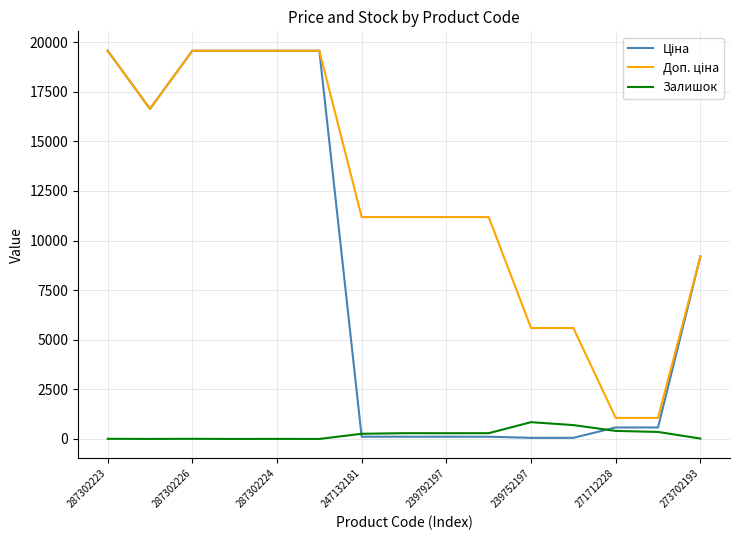

What is the maximum value shown in the chart?

19564.9